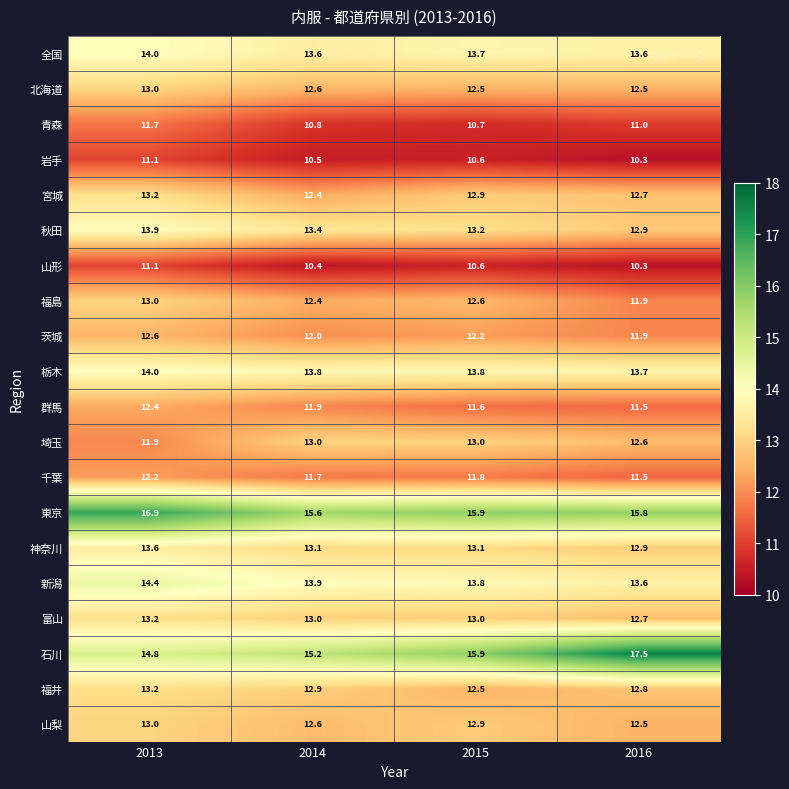

Count the 北海道 values in the range 12 to 13.

4